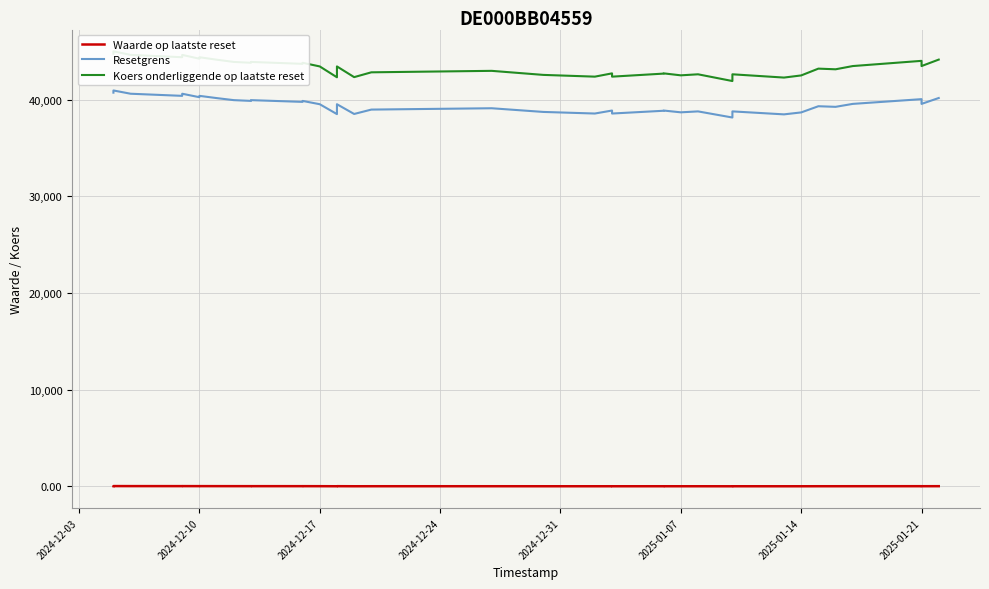

At which category is the sum across all series the highest?

2024-12-10